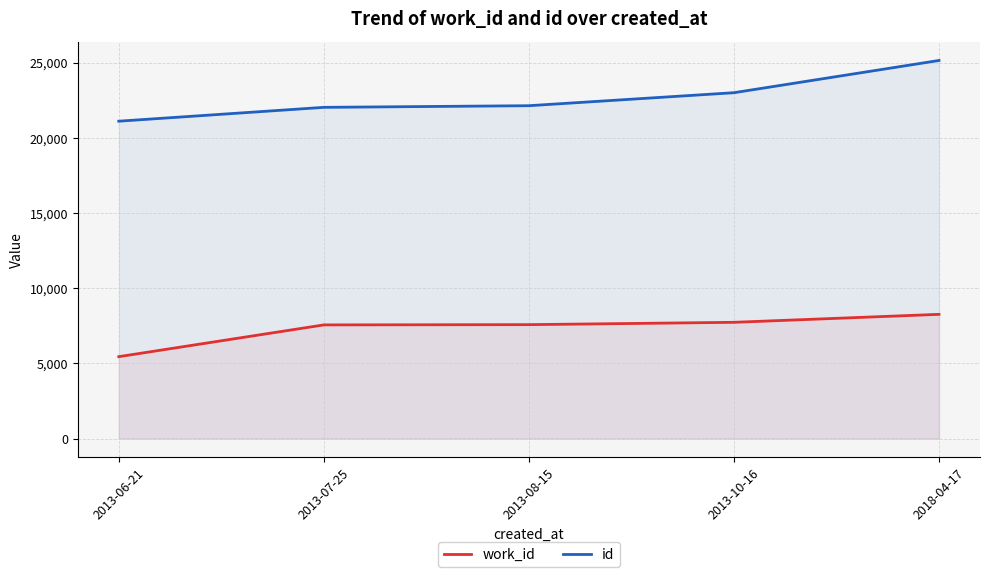

What are all the series names shown in the legend?

work_id, id